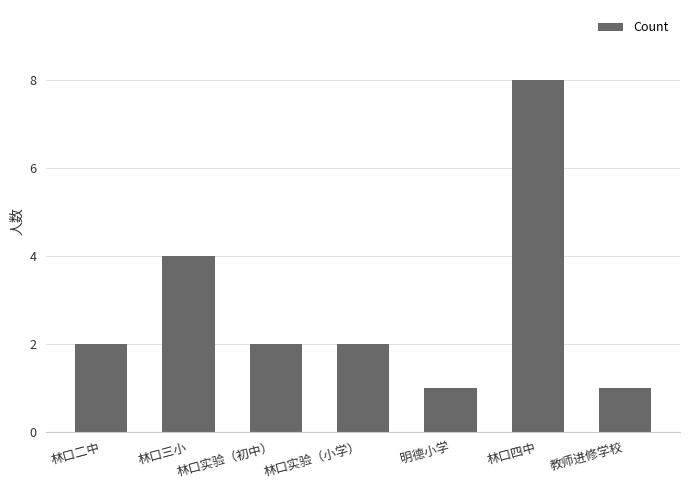

The value at 林口二中 is 1. True or false?

False